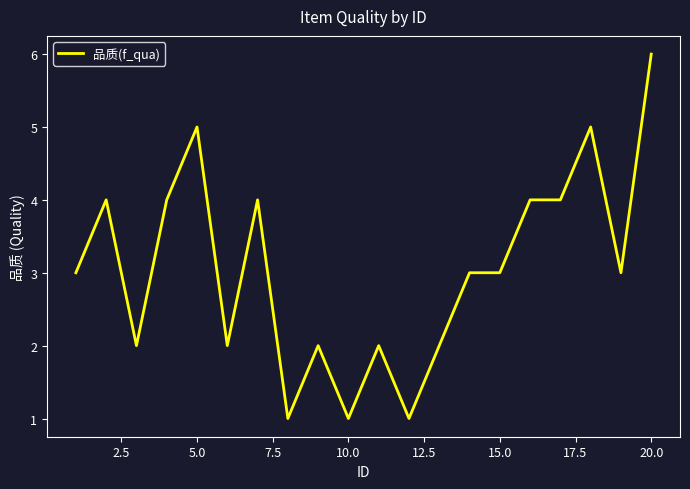

How many lines are shown in the chart?

1